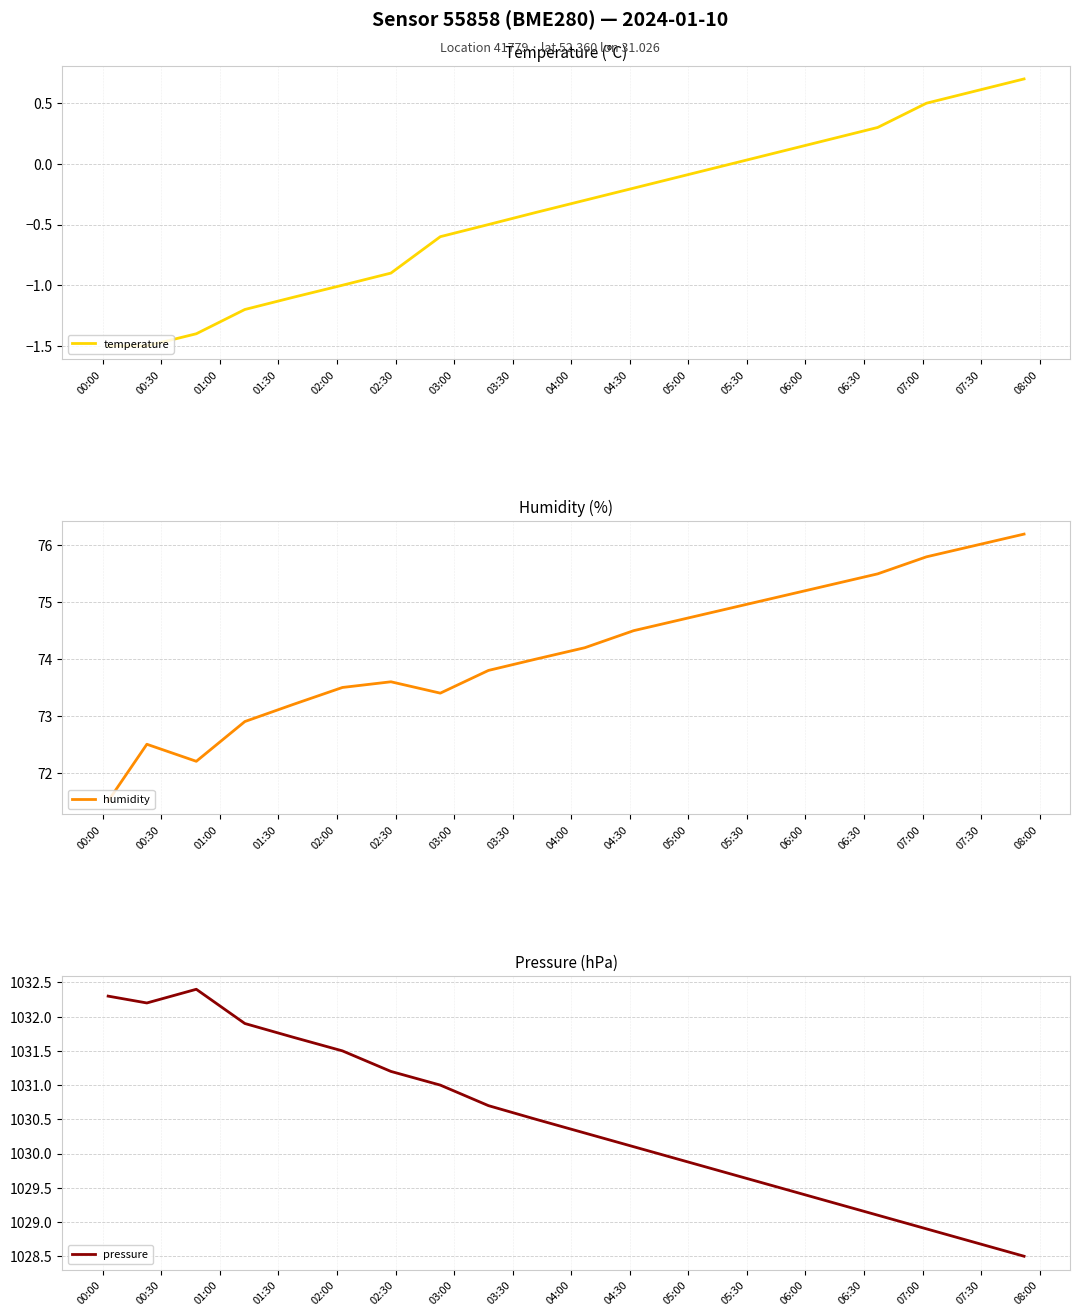

What is the maximum value for humidity?

76.2